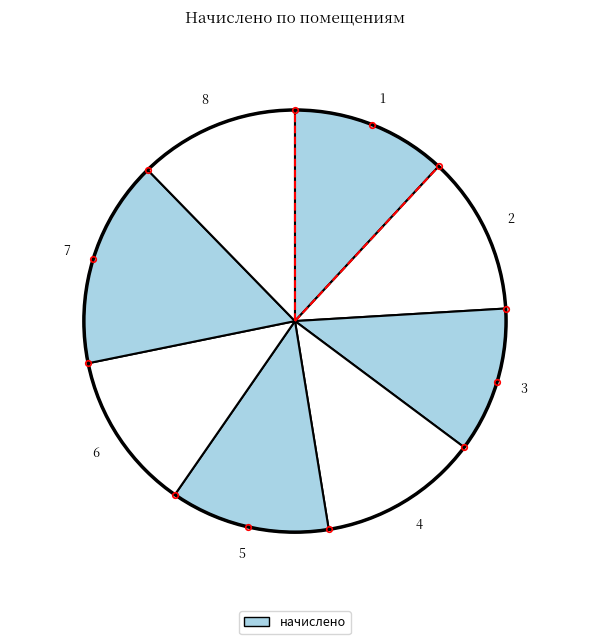

Which has a higher value, 3 or 4?

4